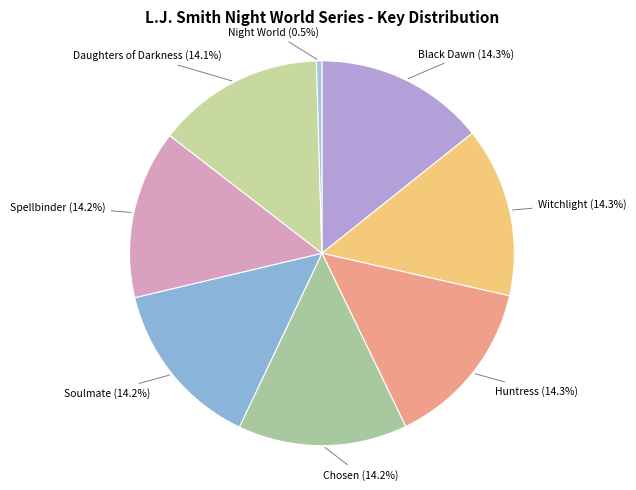

Does Chosen represent more than half of the total?

No